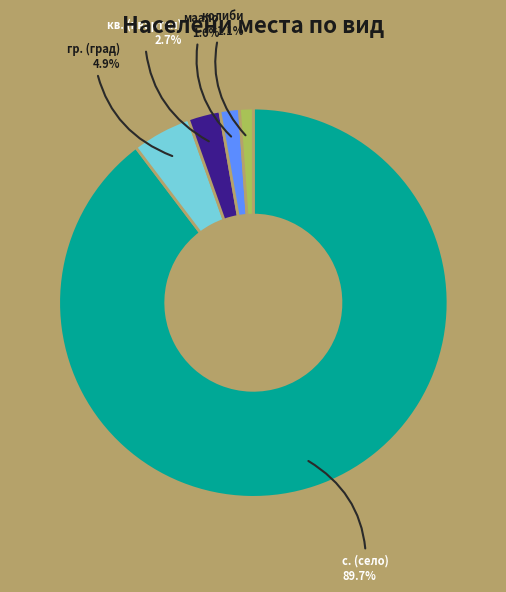

How many segments does this pie chart have?

5